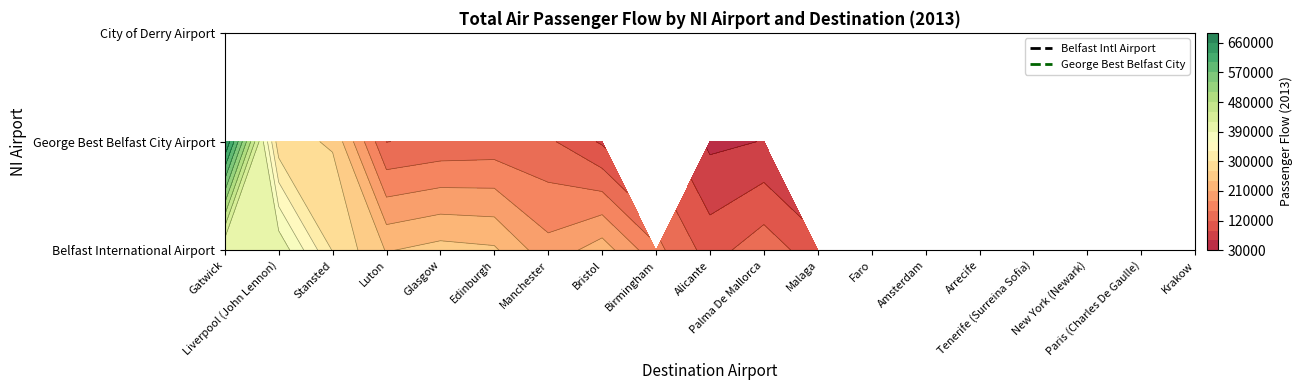

What is the total value across all series at Paris (Charles De Gaulle)?

3